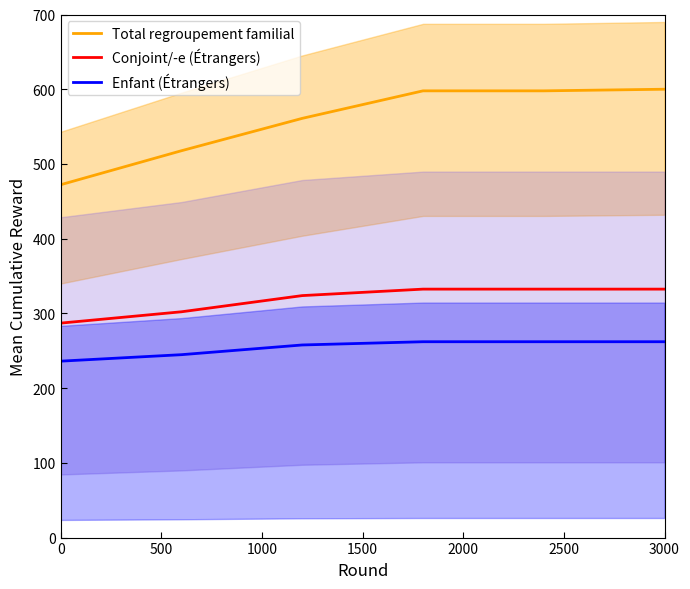

The value of Total regroupement familial at 0 is 472.2. True or false?

True